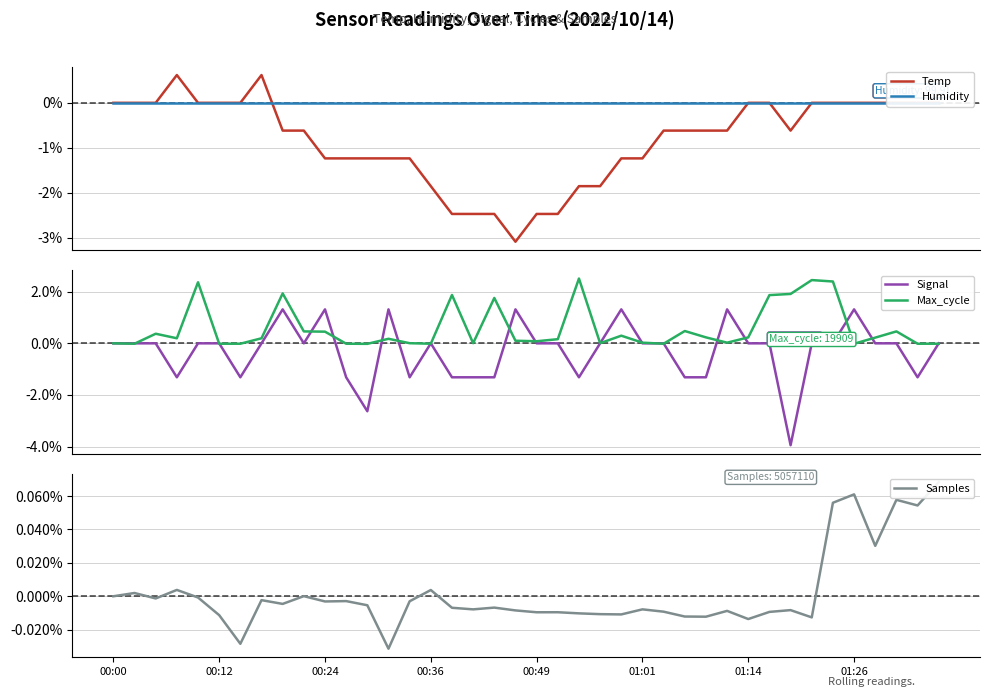

How many lines are shown in the chart?

5